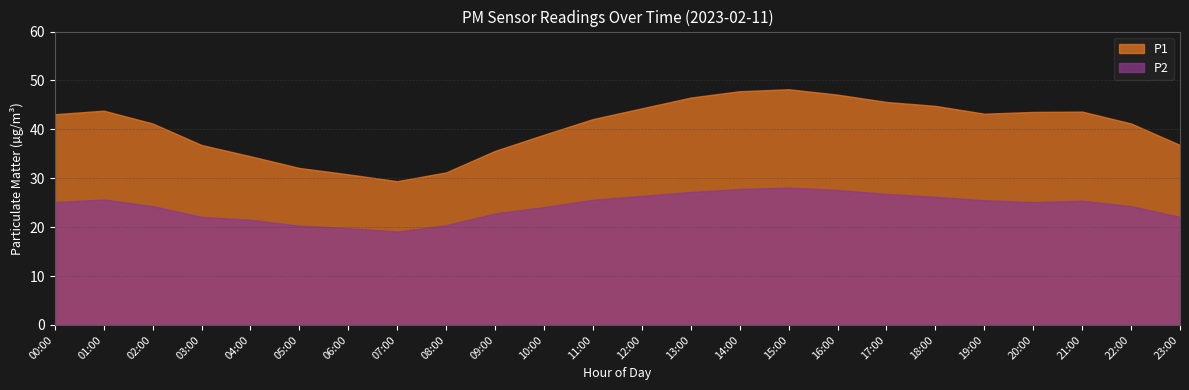

True or false: P1 has more than 1 points higher than both neighbors.

True